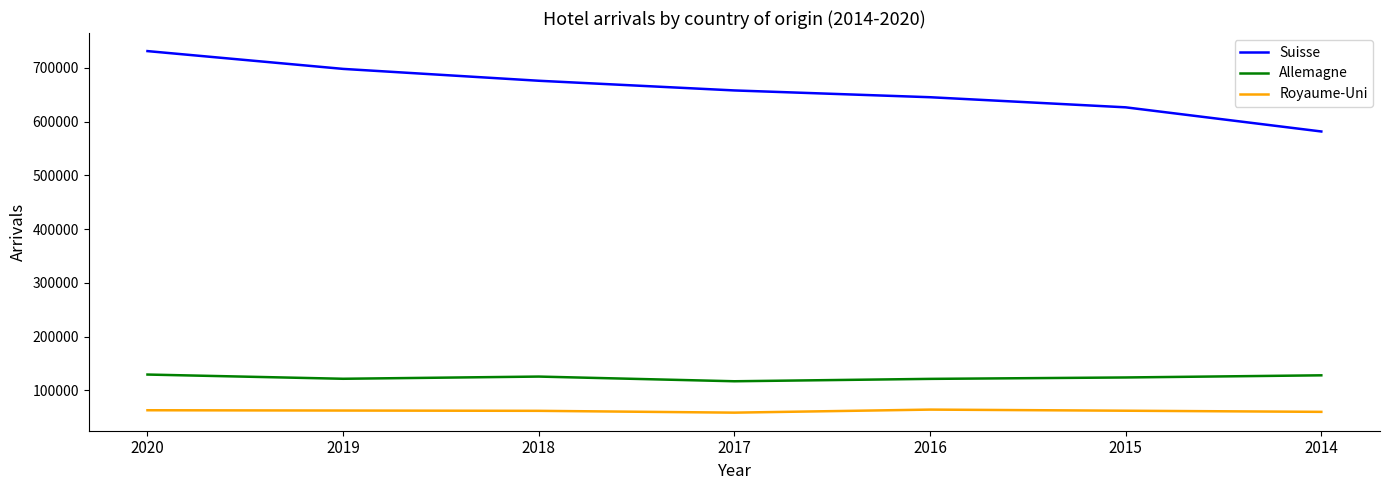

How many lines are shown in the chart?

3